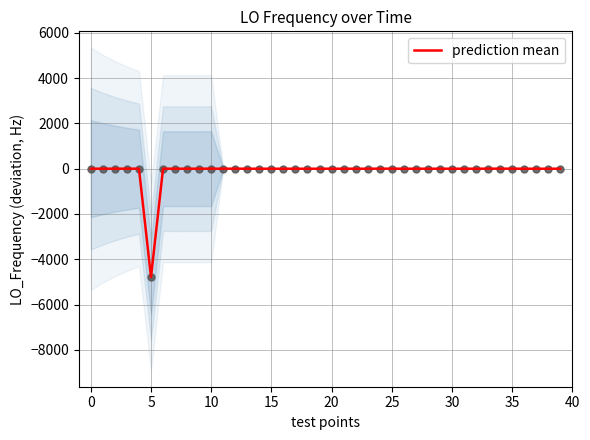

Between 13 and 38, which is larger?

13